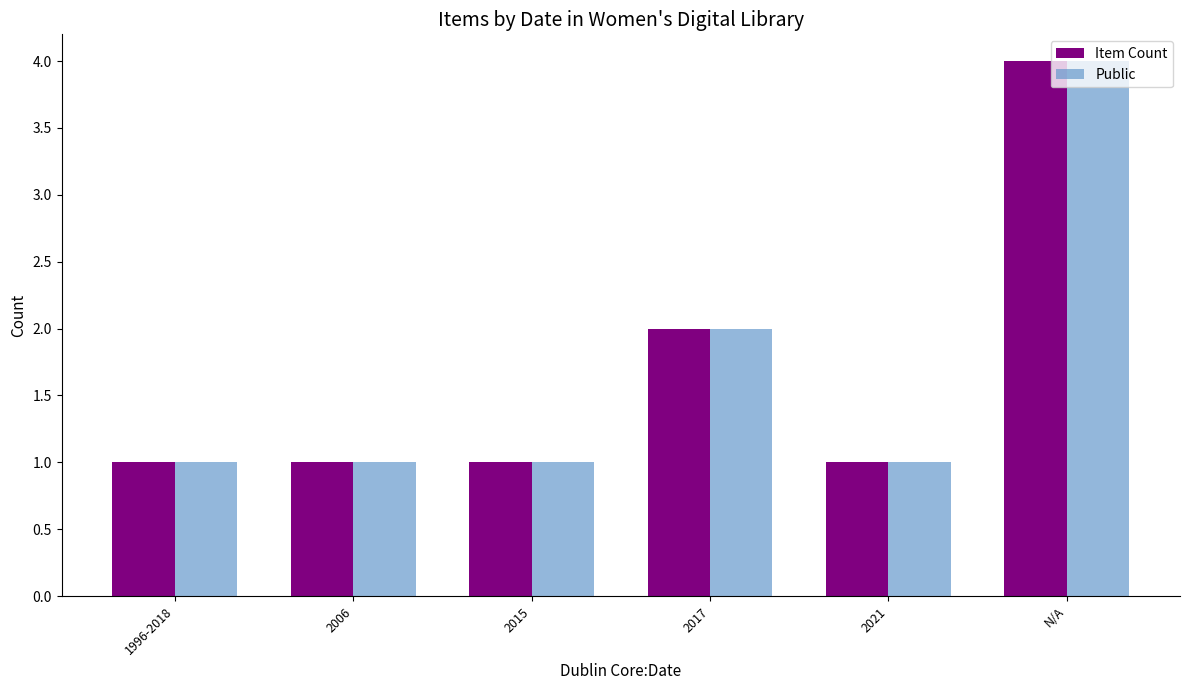

What is the greatest value displayed?

4